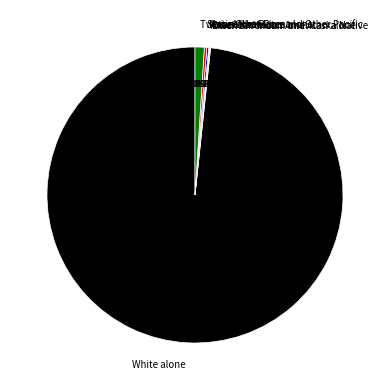

How many segments does this pie chart have?

7